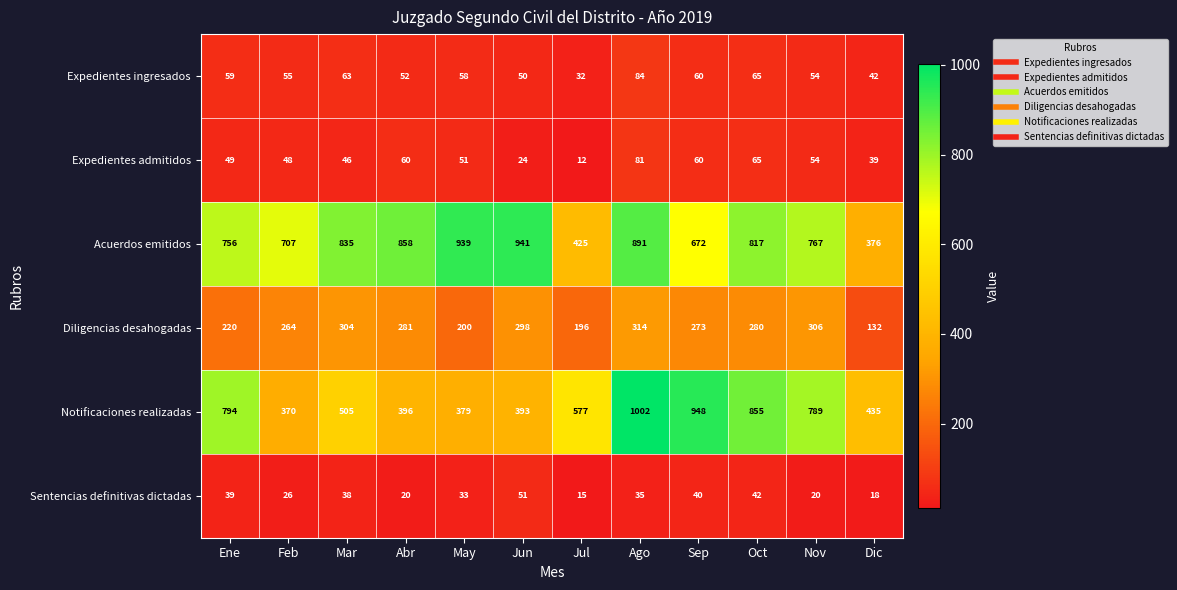

Which series changed the most between May and Sep?

Notificaciones realizadas